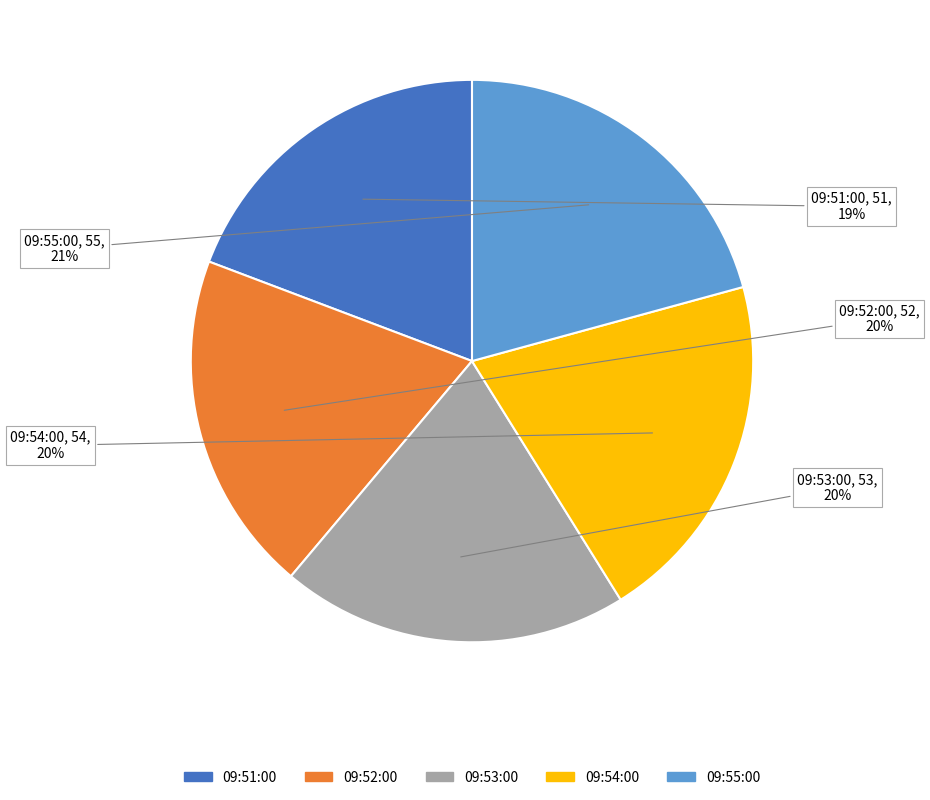

Does 09:53:00 represent more than half of the total?

No